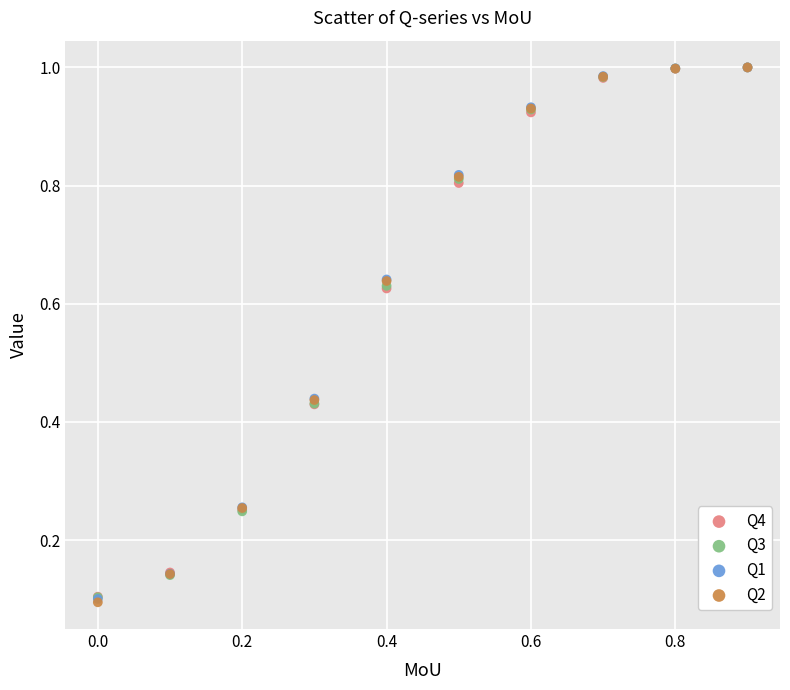

Which series has the widest spread of Y values?

Q2